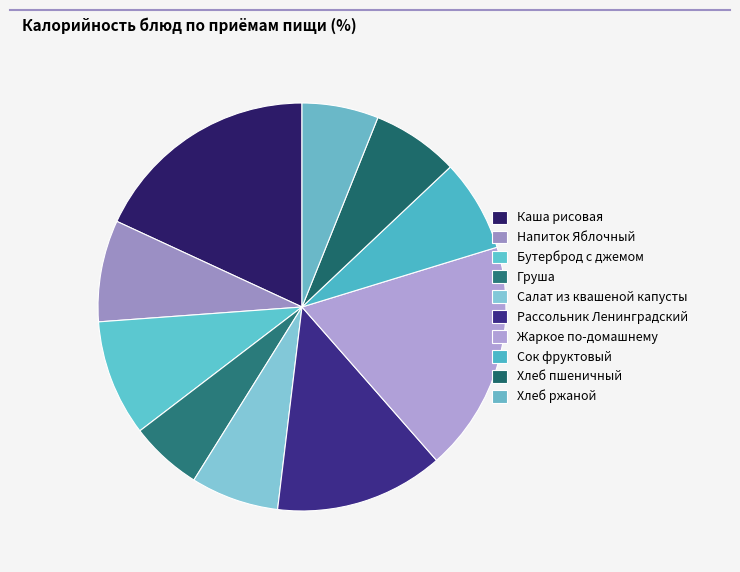

How many segments does this pie chart have?

10